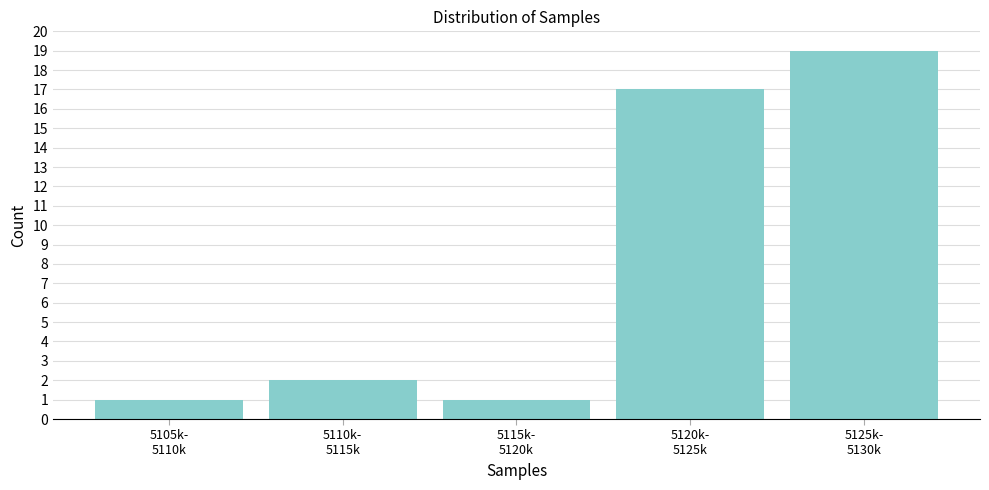

Reading left to right, what are all the values shown in this chart?

1	2	1	17	19